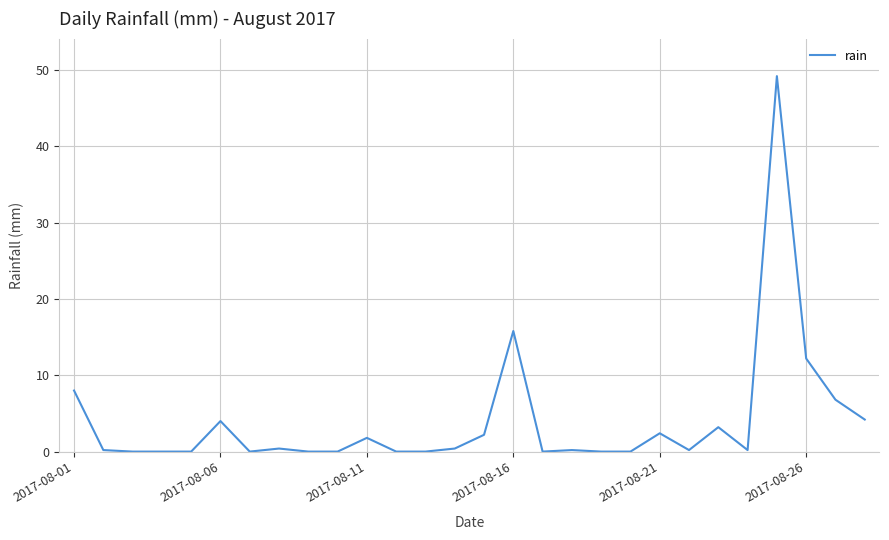

What is the maximum value shown in the chart?

49.2